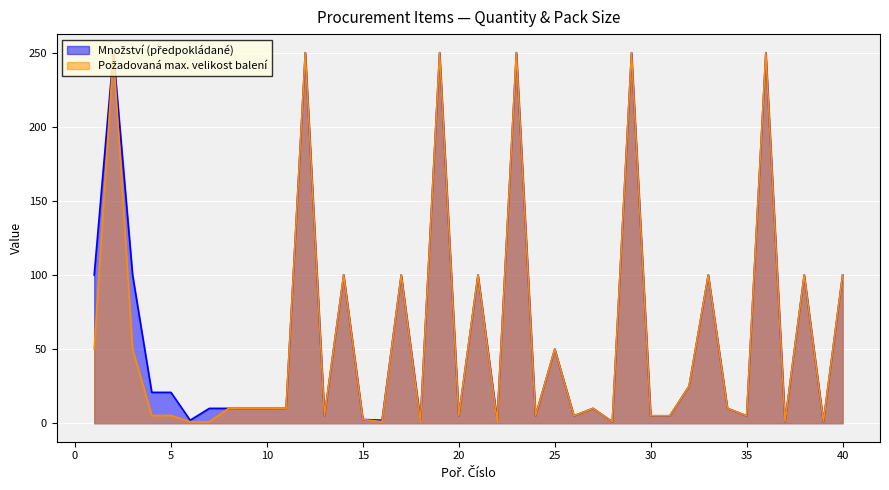

How many interior local valleys does the Množství (předpokládané) series have?

12